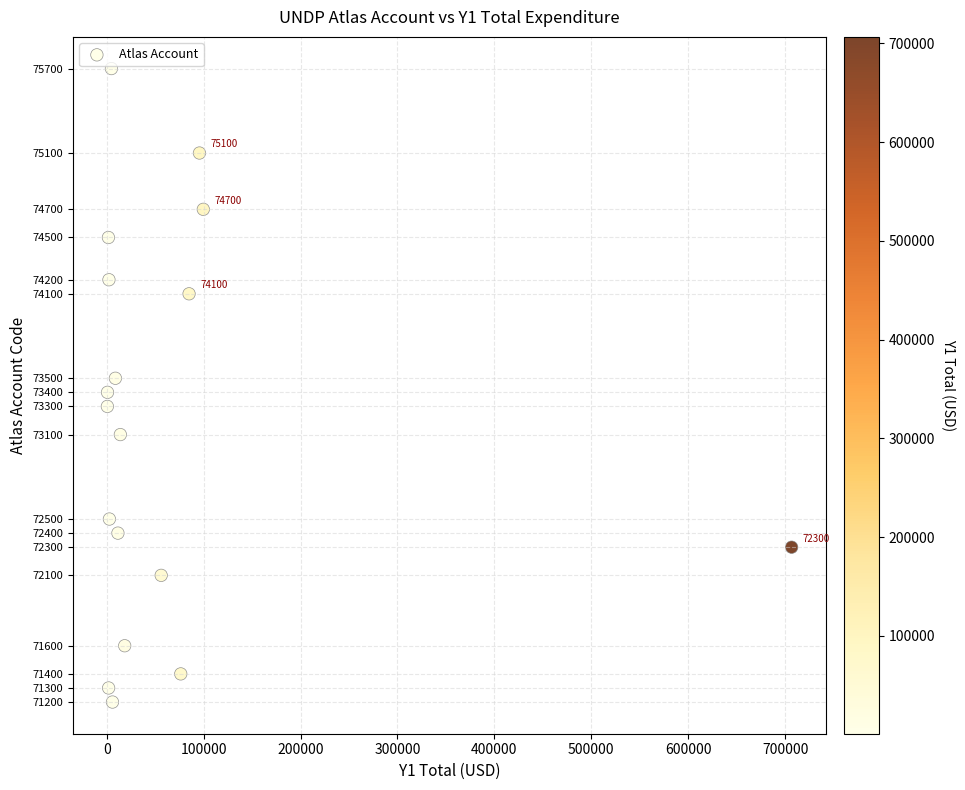

What is the range of Y values (max minus min)?

4500